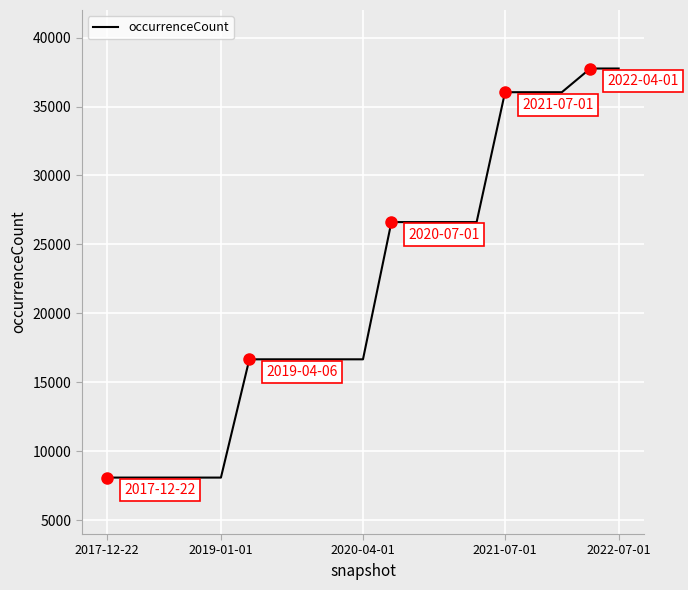

What is the difference between the maximum and minimum values?

29664